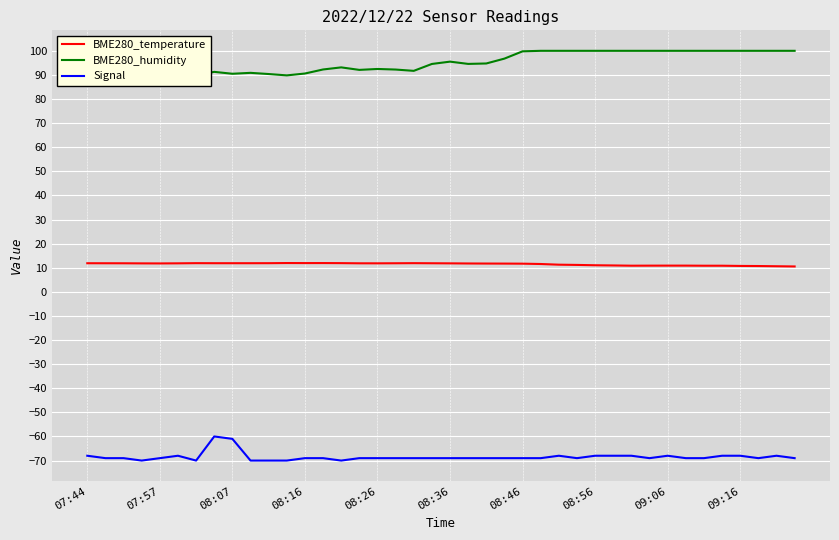

Does the chart have visible grid lines?

Yes